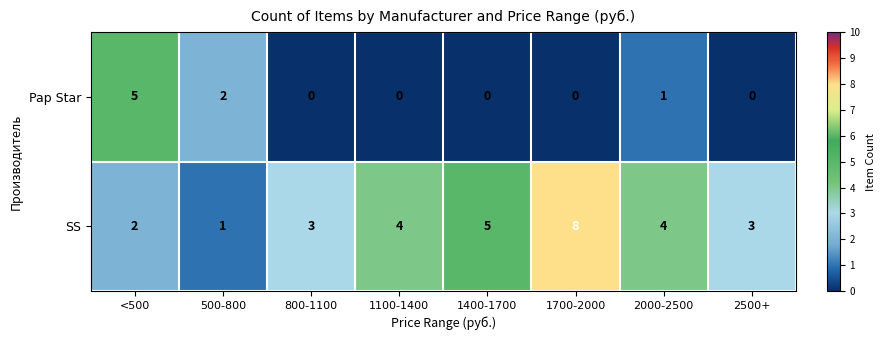

At 1700-2000, list the series in order from largest to smallest.

SS, Pap Star